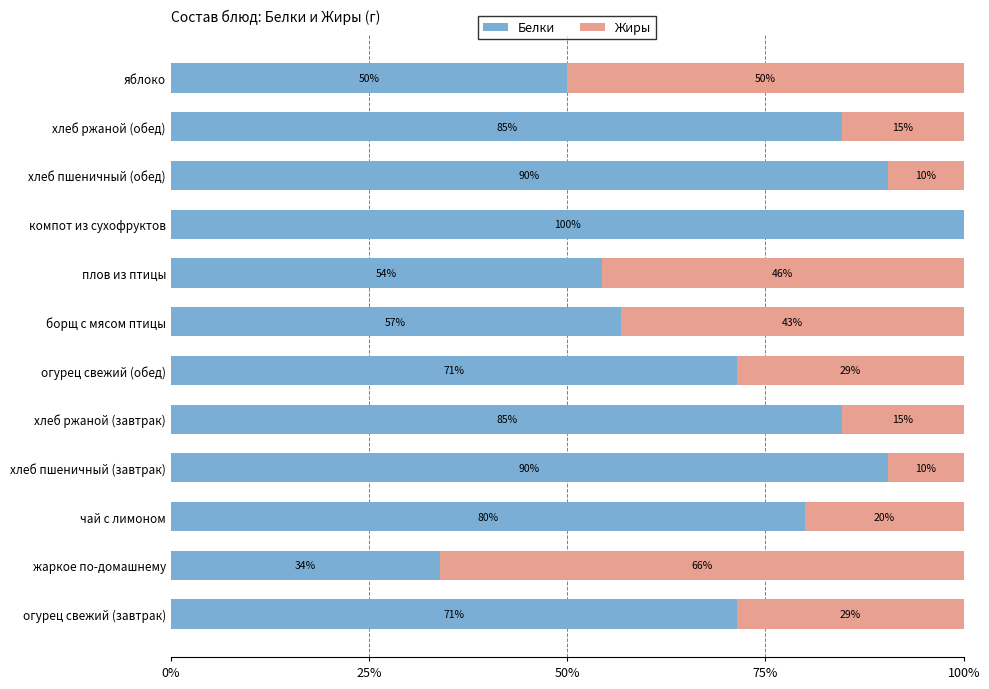

What position from the right is огурец свежий (завтрак)?

12